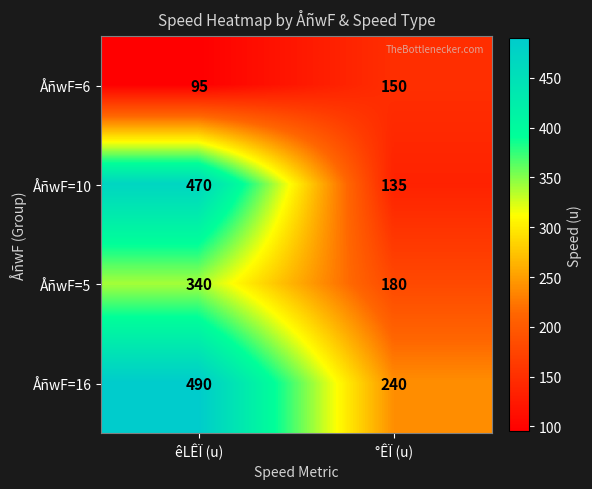

At how many categories does at least one series exceed 209?

2